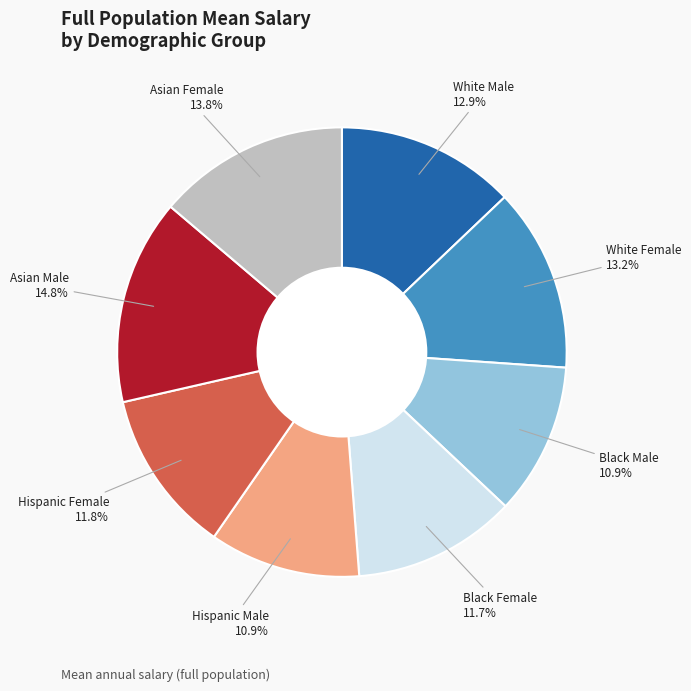

Does any single category account for the majority?

No